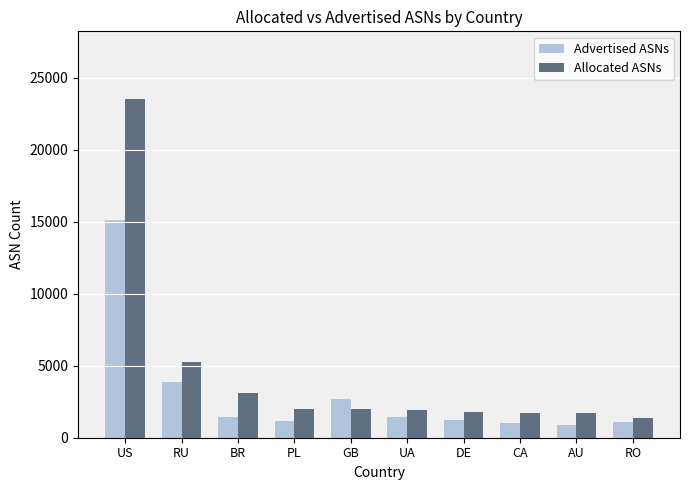

What is the label of the 7th bar from the left?

DE